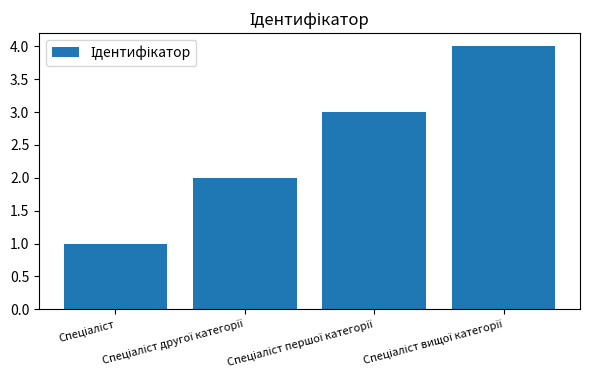

What is the maximum value shown in the chart?

4